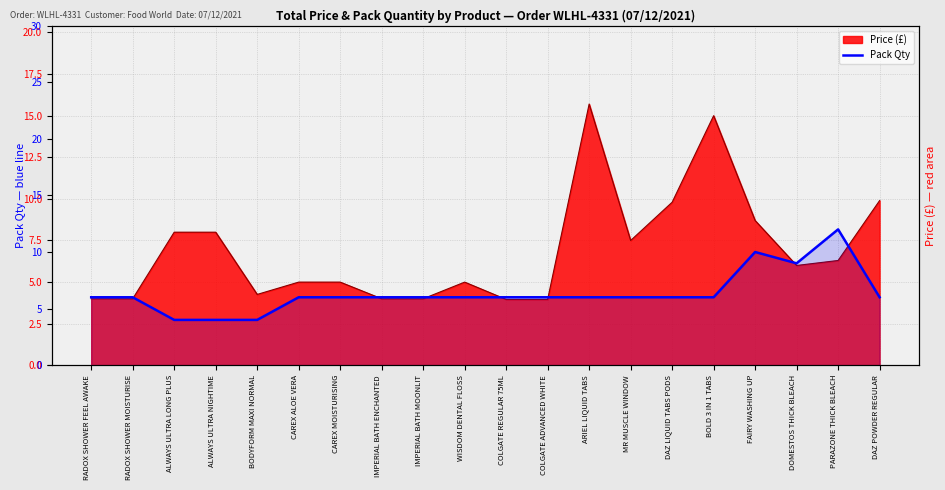

Which label corresponds to the smallest value in the chart?

ALWAYS ULTRA LONG PLUS